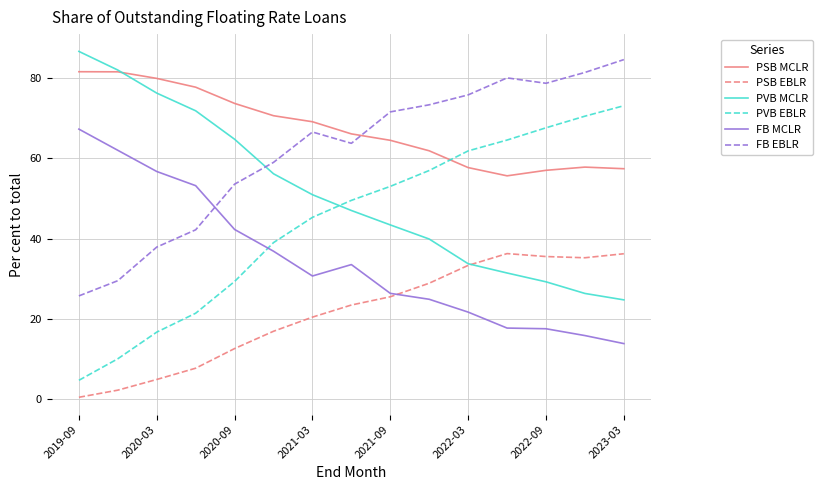

True or false: PSB MCLR and PSB EBLR cross at least once.

False